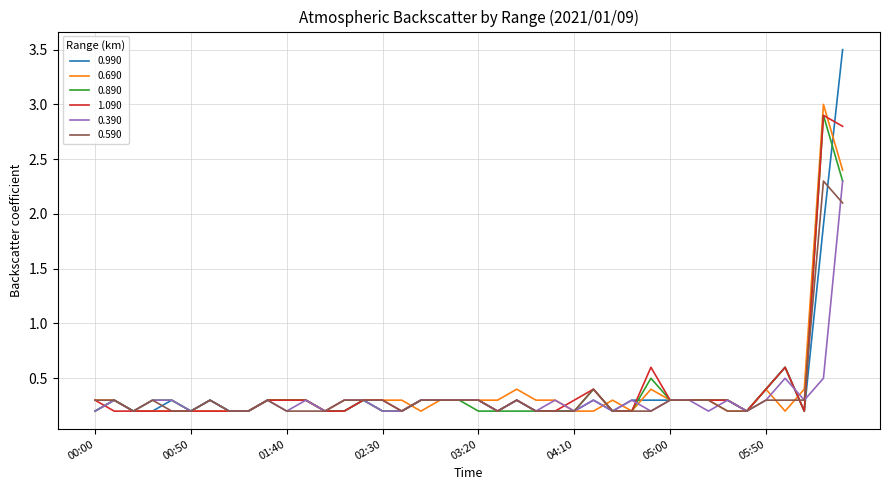

Which series has the largest range (max minus min)?

0.990